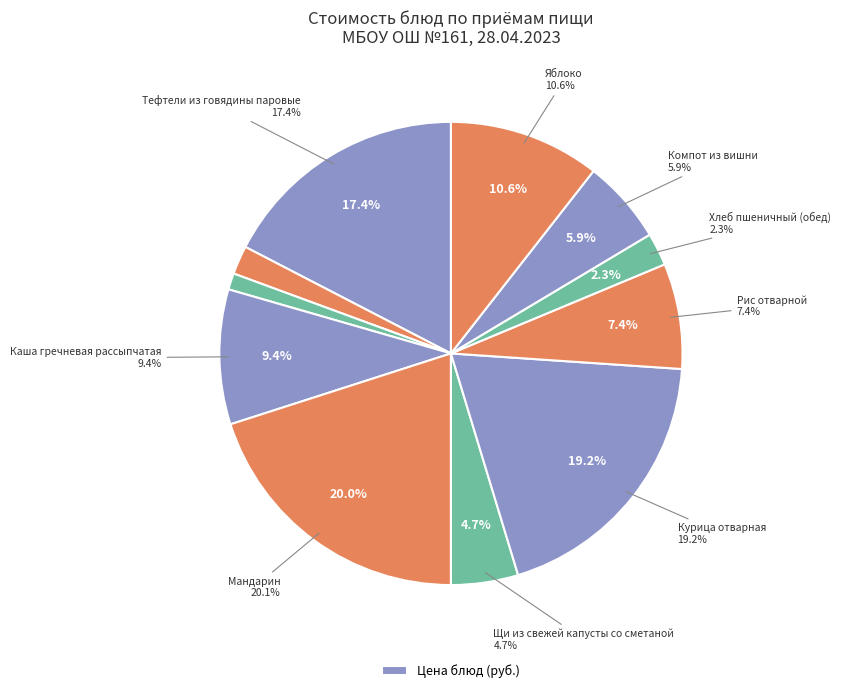

How many slices are in this pie chart?

11